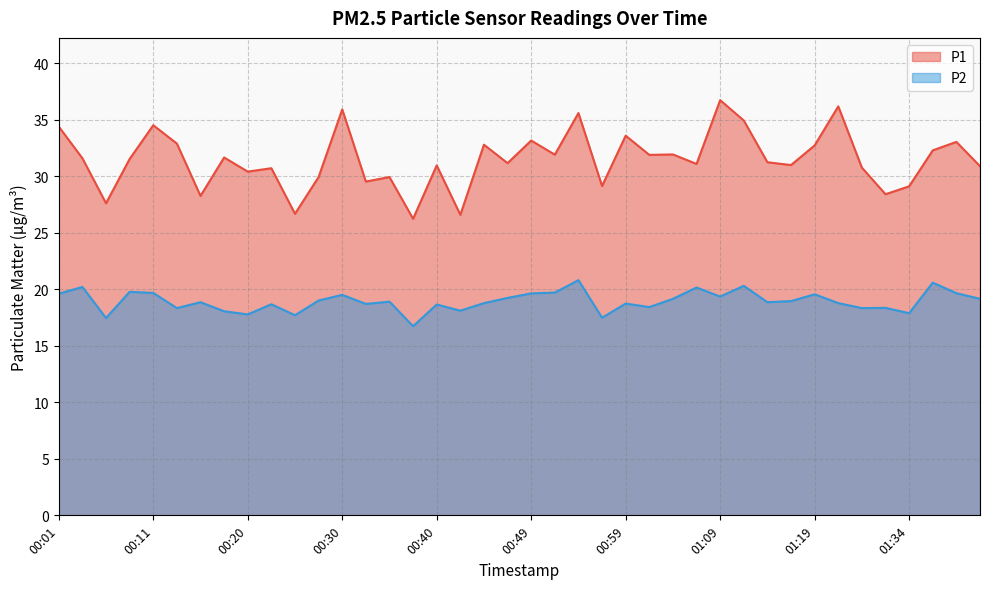

True or false: P2 and P1 intersect in this chart.

False